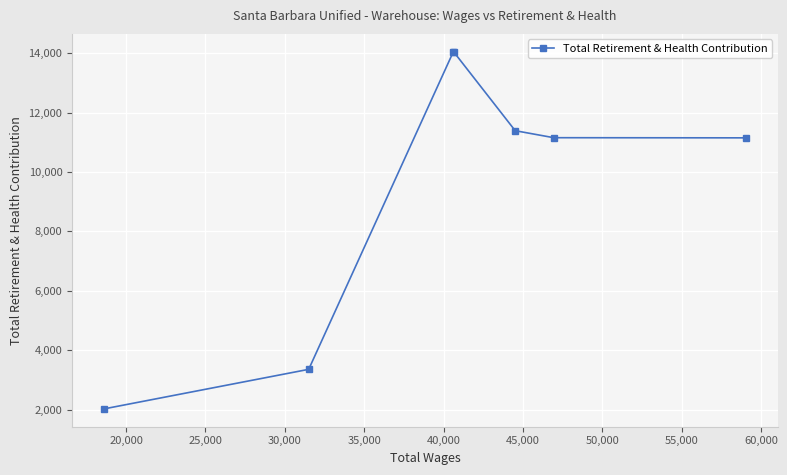

What is the value of the 7th point from the left?

11153